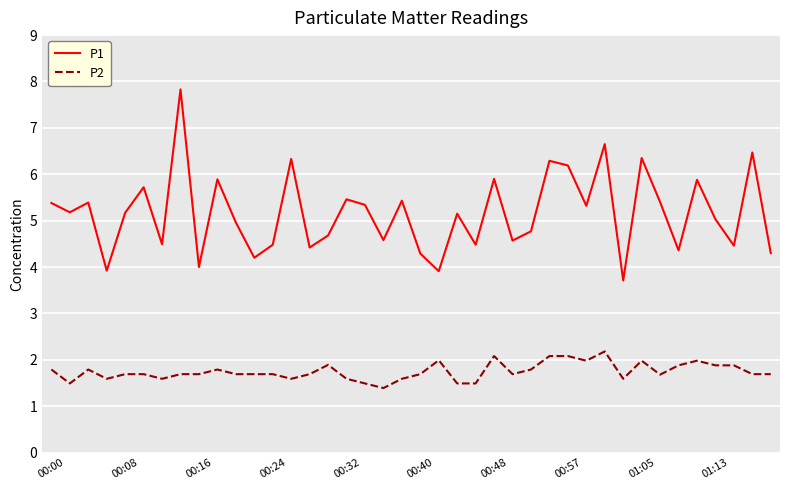

Which series has the largest total across all categories?

P1